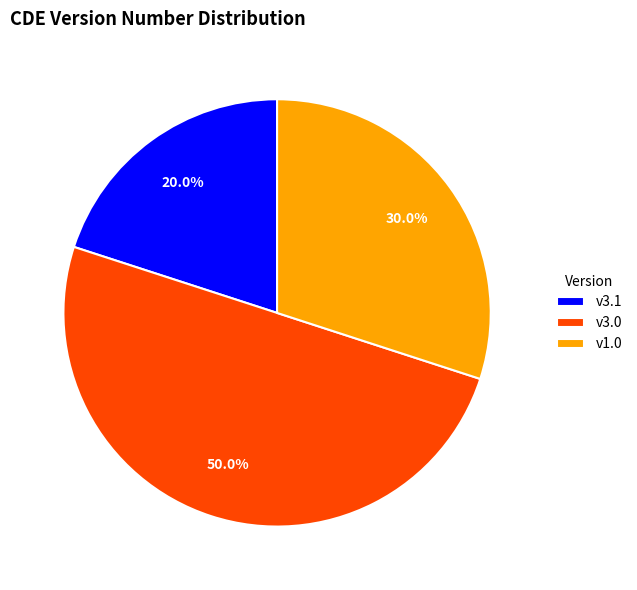

Rank the categories by value from lowest to highest.

v3.1, v1.0, v3.0